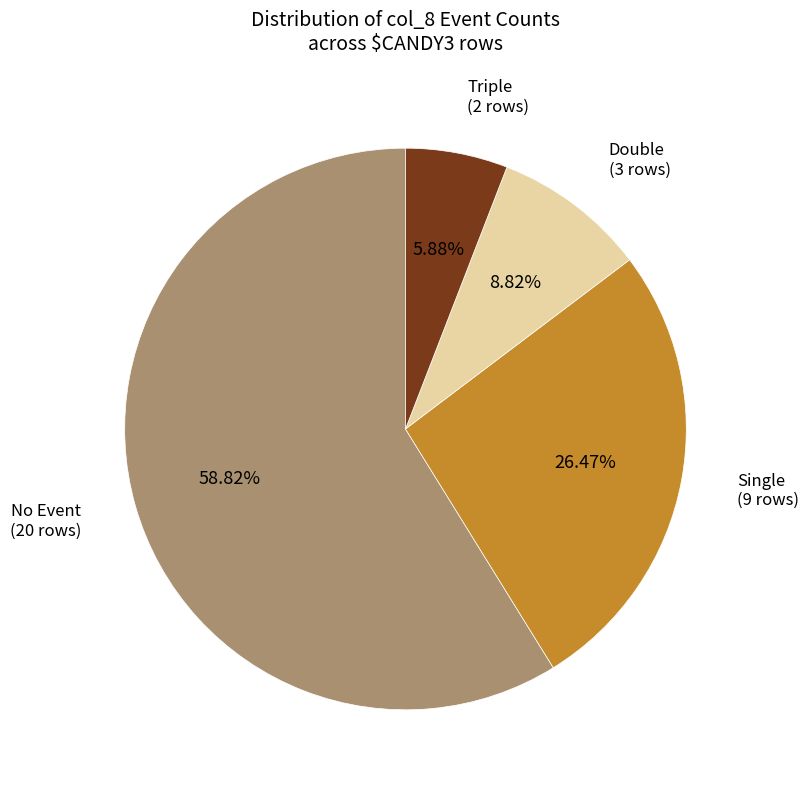

Is there any slice that represents more than half of the pie?

Yes